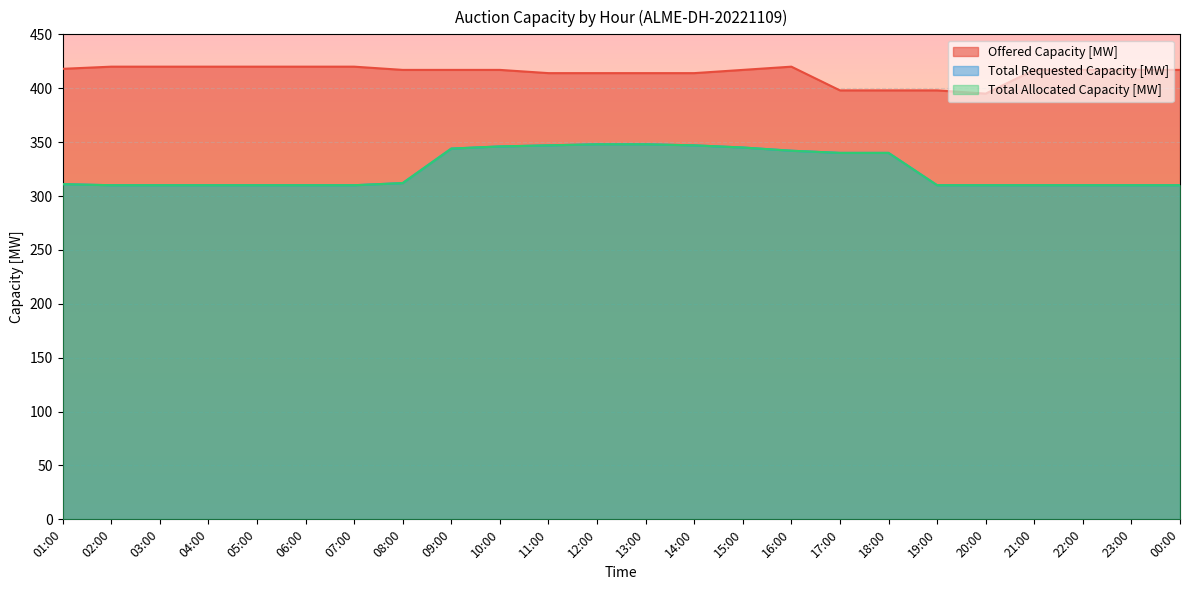

Does the chart display data point markers on the line(s)?

No